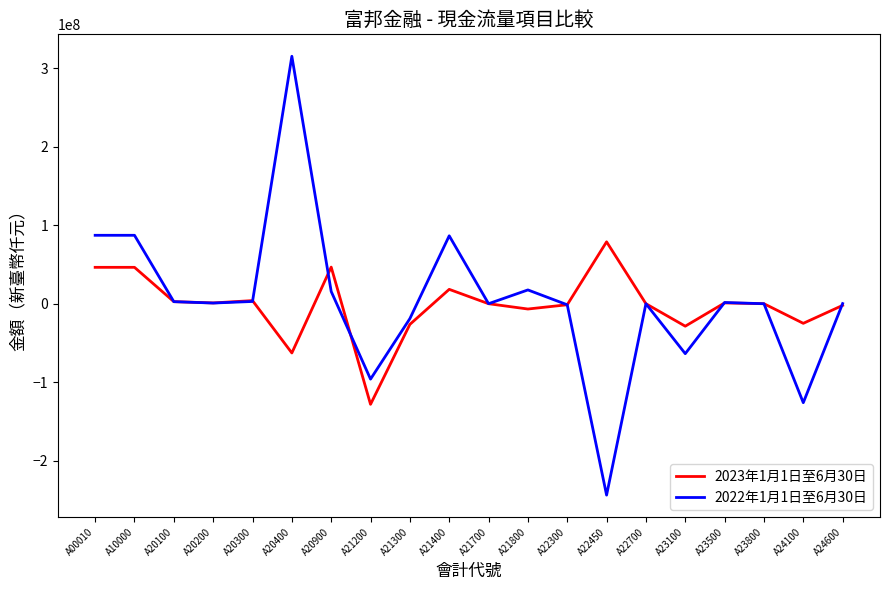

What is the difference between the 2022年1月1日至6月30日 values at A10000 and A23500?

85676392